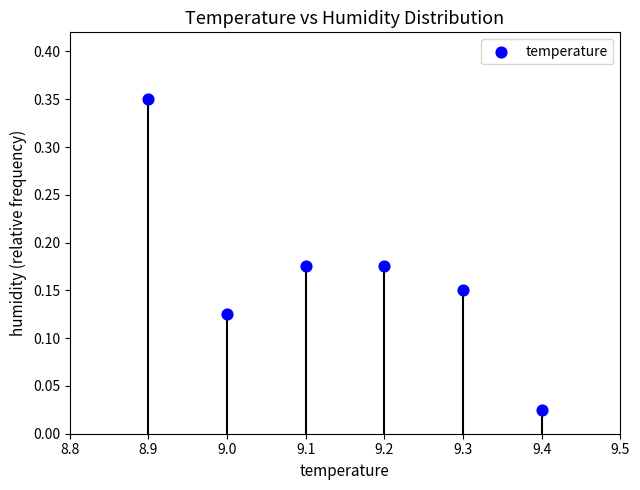

What is the range of X values (max minus min)?

0.5